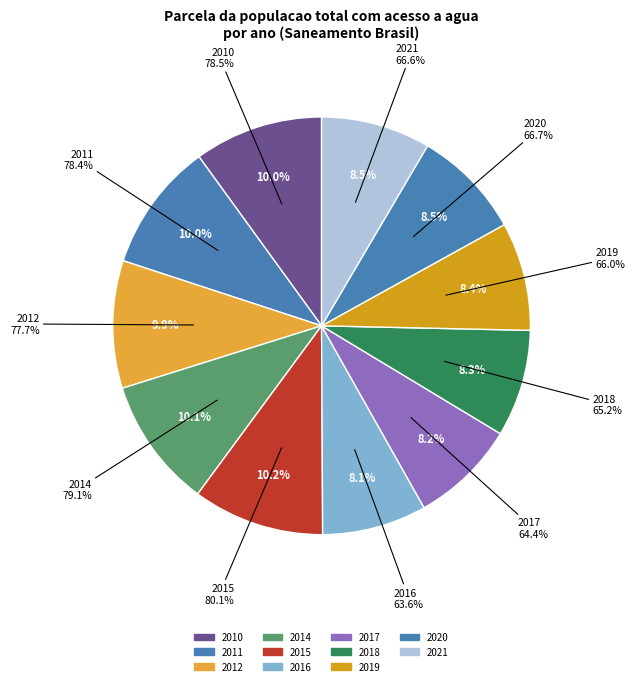

To the nearest percent, what is the difference between the largest and smallest slice percentages?

2%